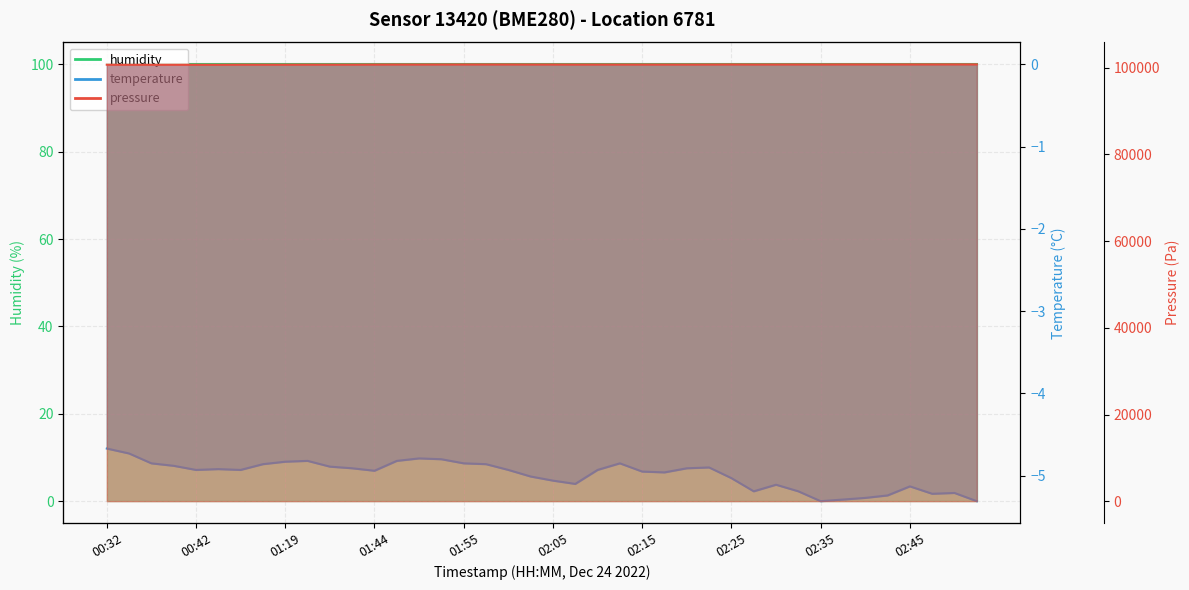

Is it true that pressure equals 147615.3 at 31?

False